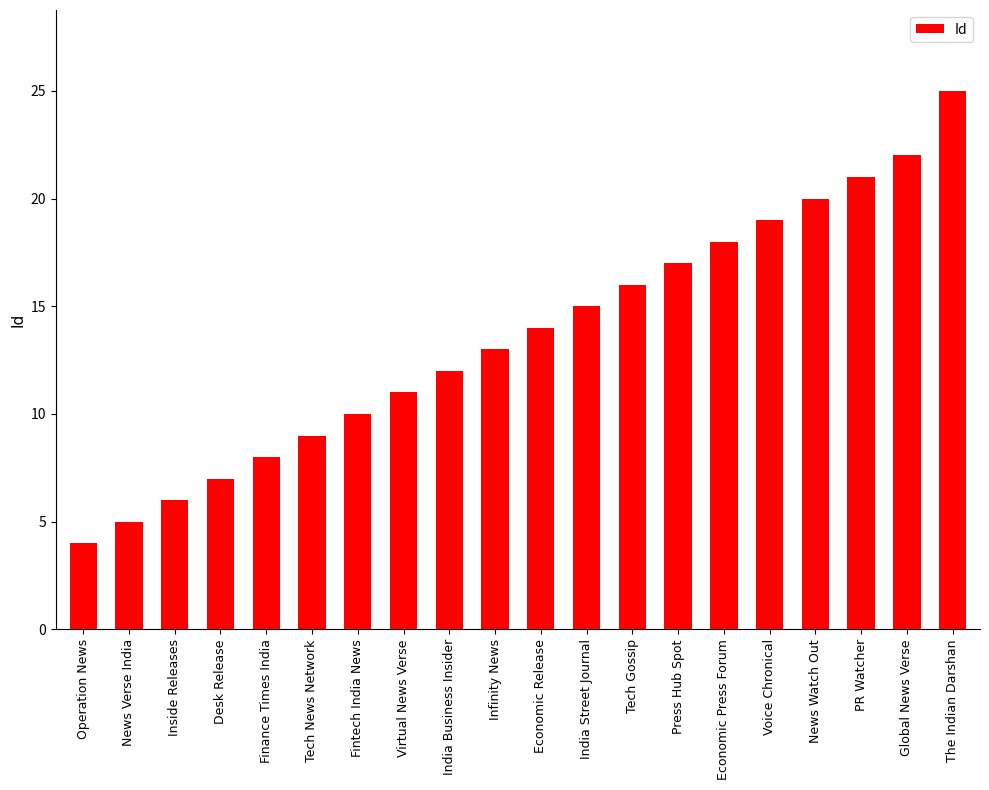

What is the average value?

14